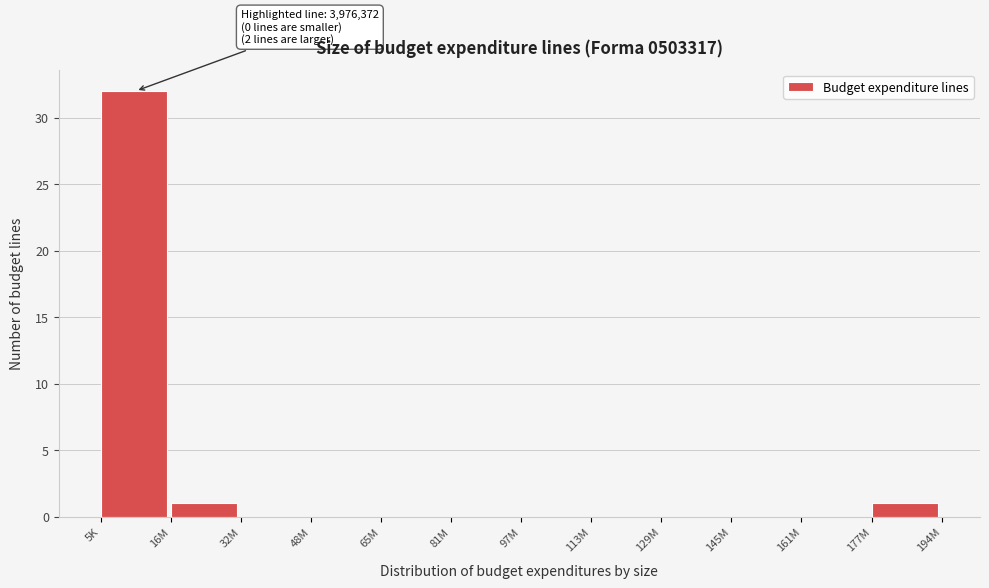

Reading left to right, extract all data points from this chart.

5K=32	16M=1	32M=0	48M=0	65M=0	81M=0	97M=0	113M=0	129M=0	145M=0	161M=0	177M=1